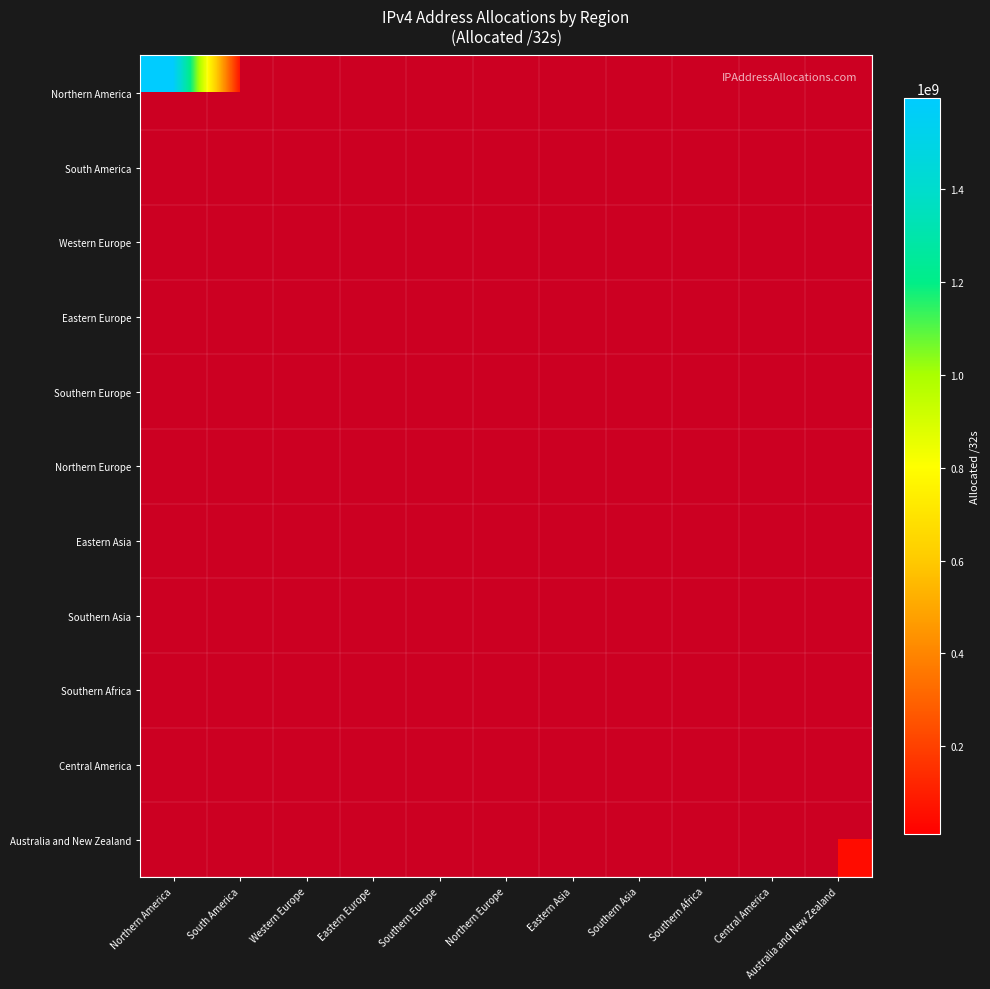

How many distinct data groups are displayed?

11